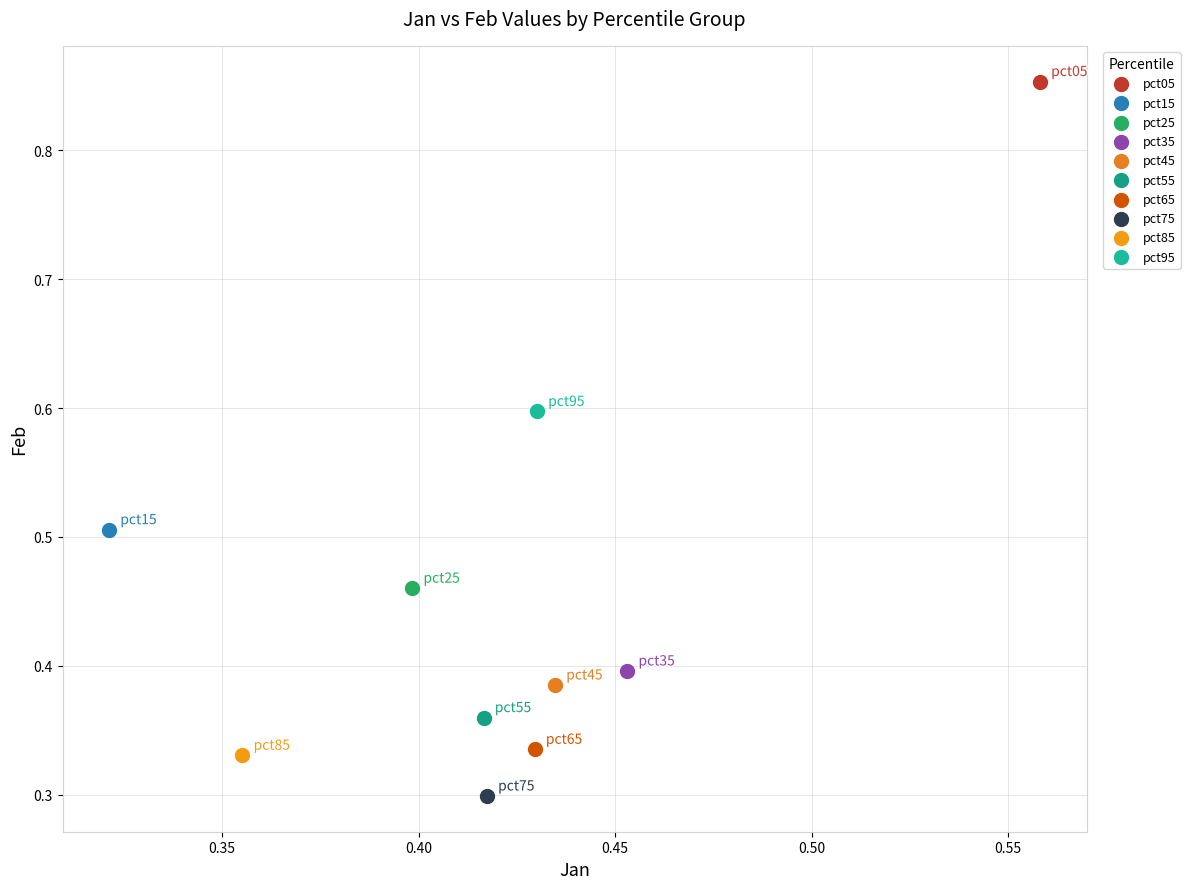

What are all the series names shown in the legend?

pct05, pct15, pct25, pct35, pct45, pct55, pct65, pct75, pct85, pct95